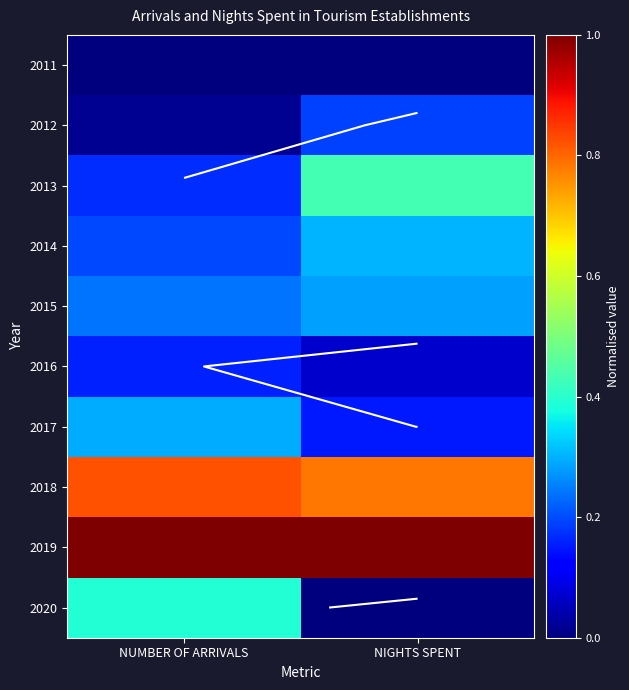

What is the total value across all series at NUMBER OF ARRIVALS?

3.3